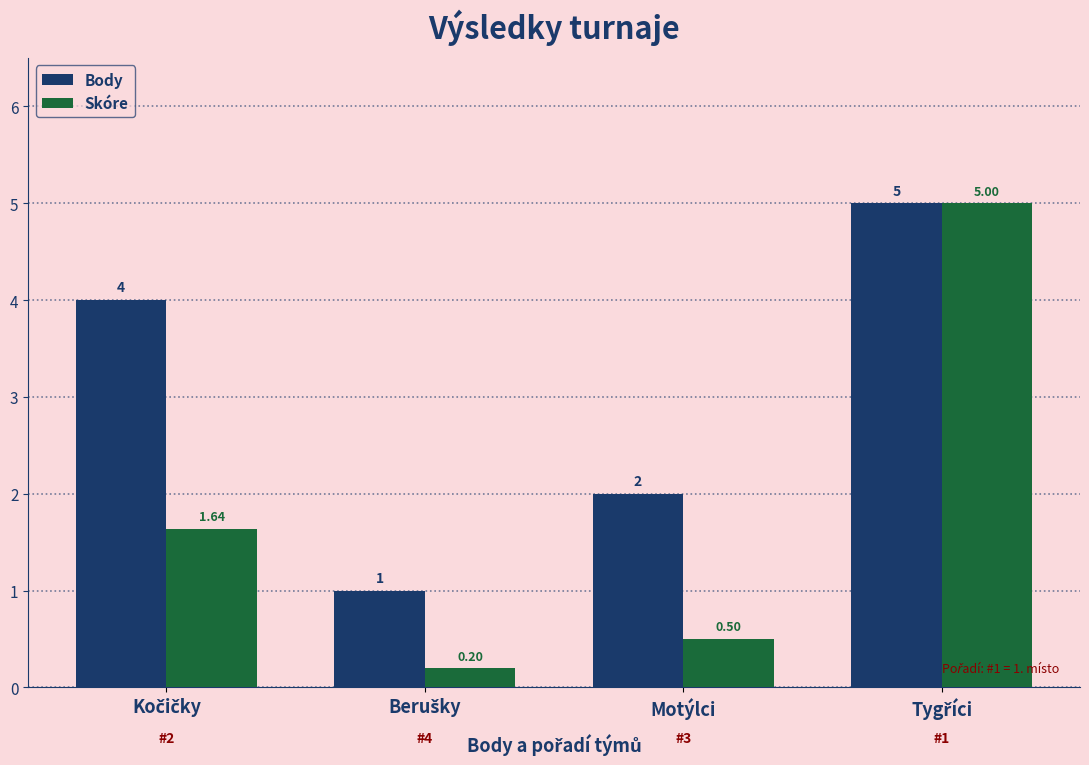

Which series has the largest range (max minus min)?

Skóre